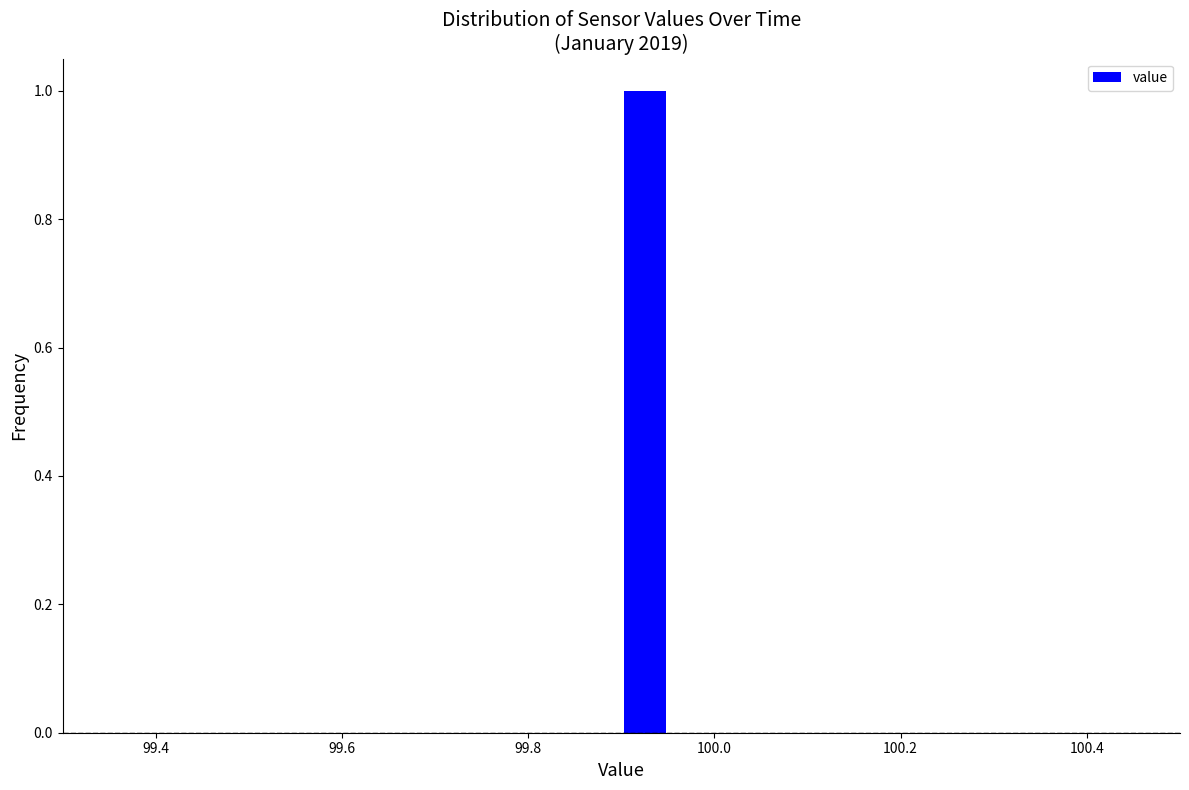

Read against the x-axis, roughly where is the centre of the tallest bar?

99.92